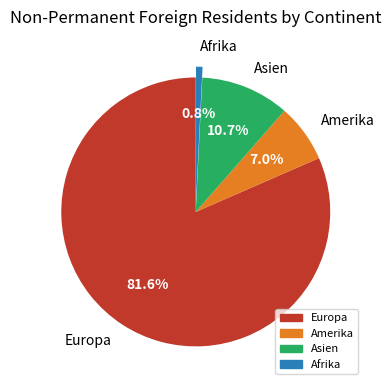

To the nearest percent, what portion does Amerika represent?

7%